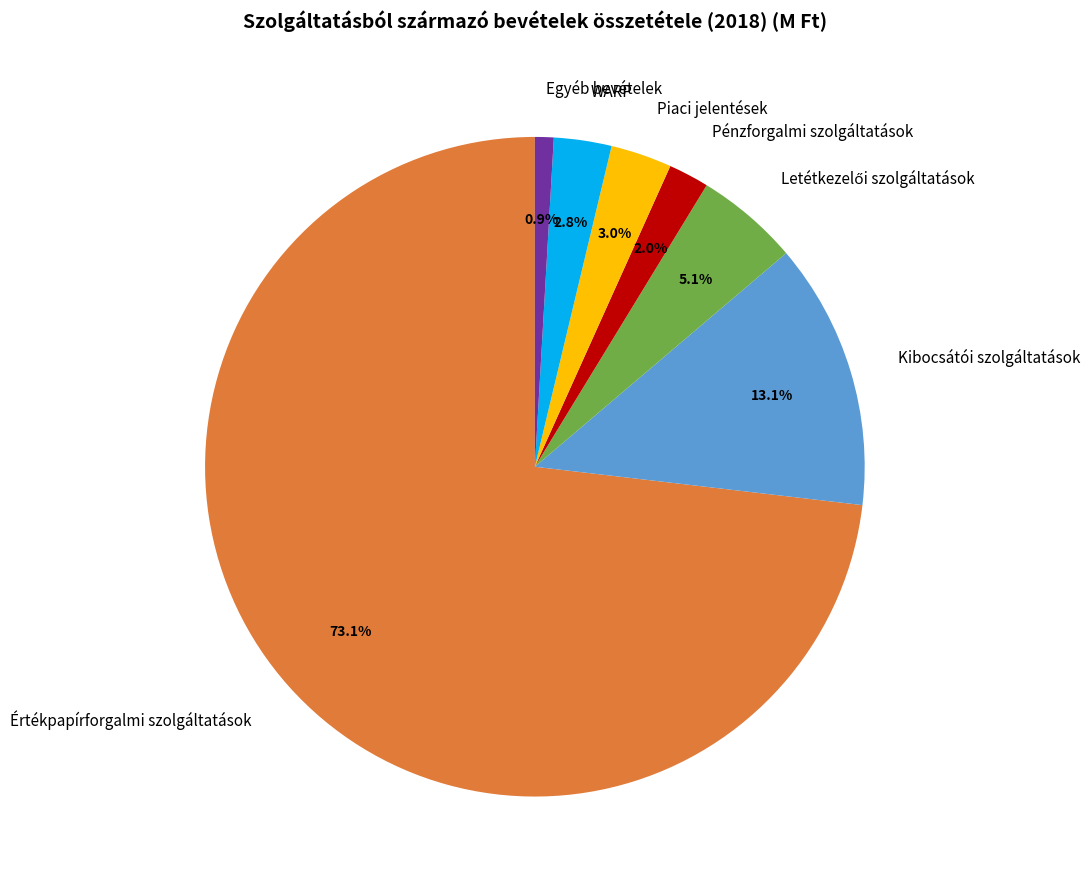

True or false: Értékpapírforgalmi szolgáltatások accounts for 85% of the total.

False